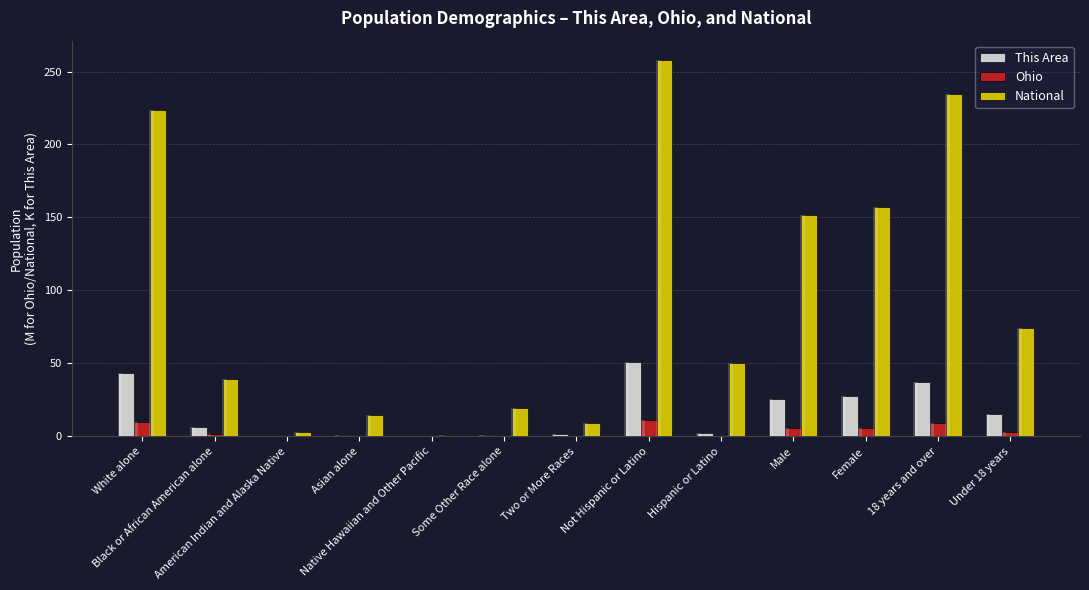

Rank the categories by This Area value from highest to lowest.

Not Hispanic or Latino, White alone, 18 years and over, Female, Male, Under 18 years, Black or African American alone, Hispanic or Latino, Two or More Races, Some Other Race alone, Asian alone, American Indian and Alaska Native, Native Hawaiian and Other Pacific